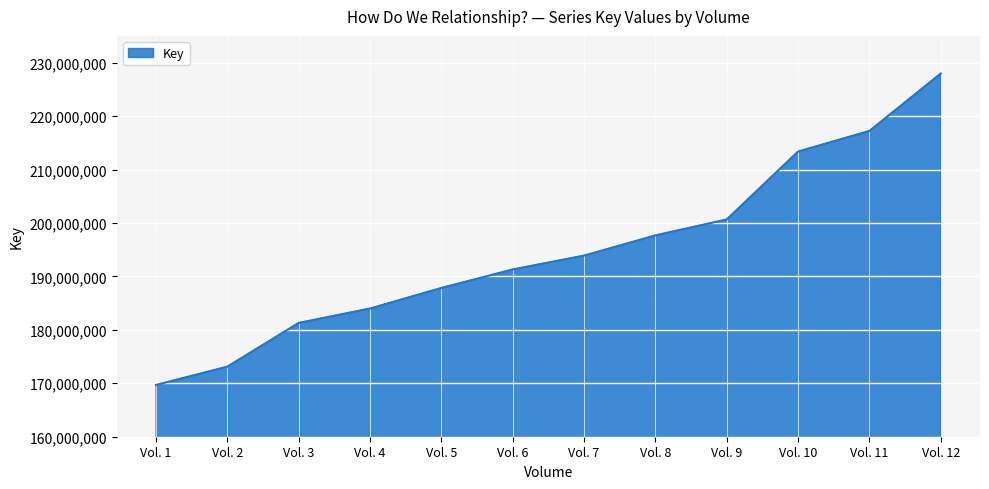

True or false: the data shows 298817104 at Vol. 8.

False